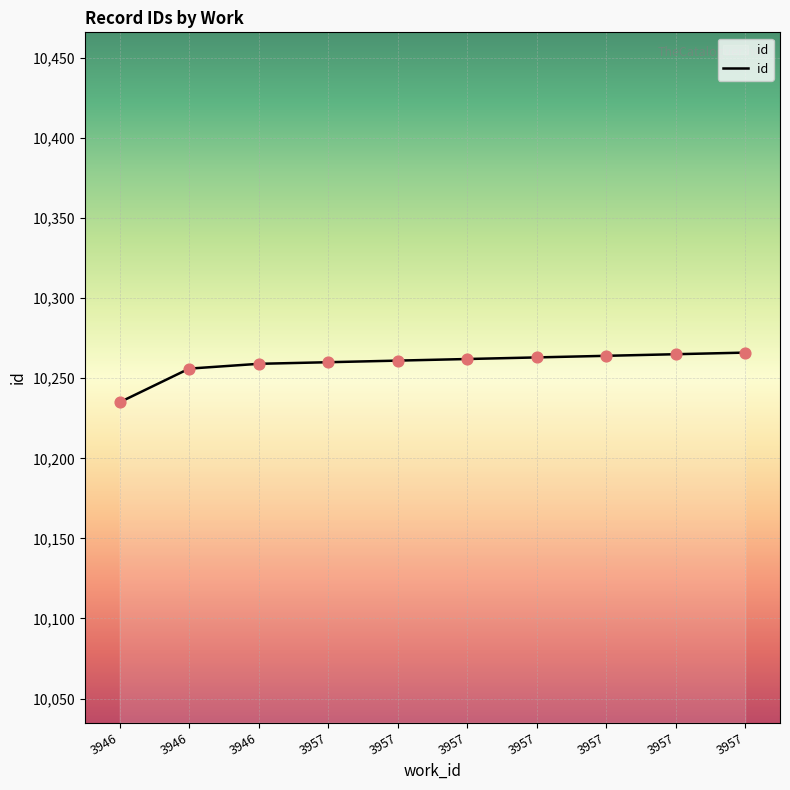

How many lines are shown in the chart?

1